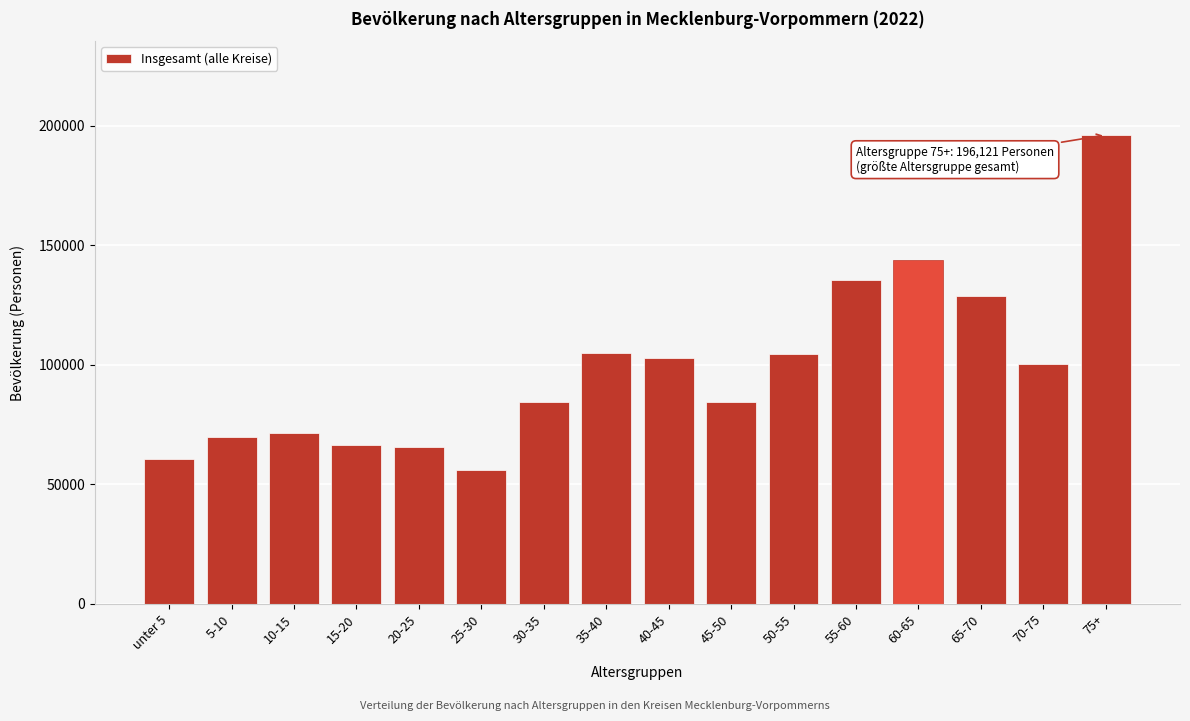

Approximately how many times larger is the value at 20-25 compared to 40-45?

0.6